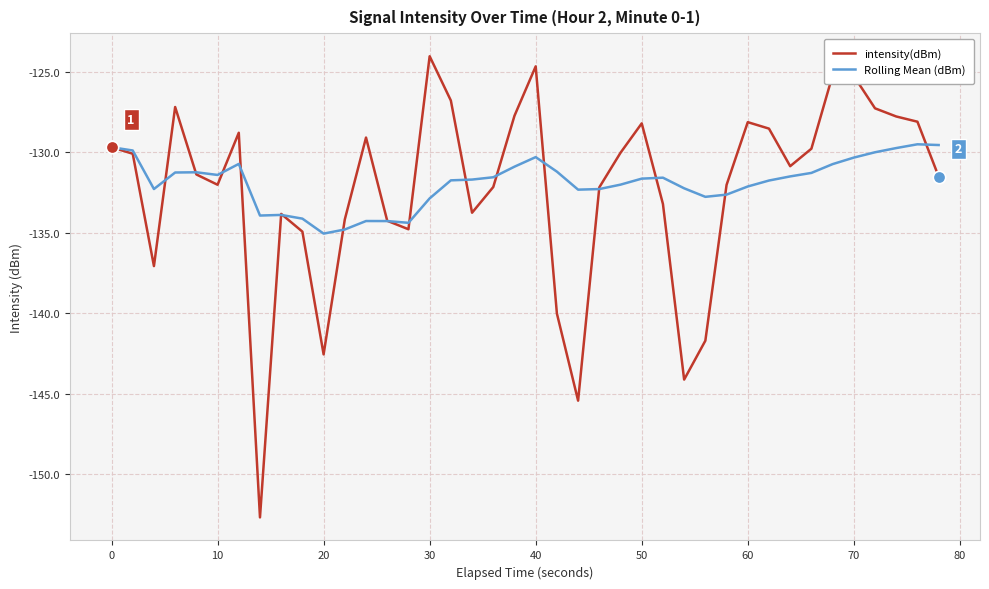

Rank the series by their maximum value, from lowest to highest.

Rolling Mean (dBm), intensity(dBm)